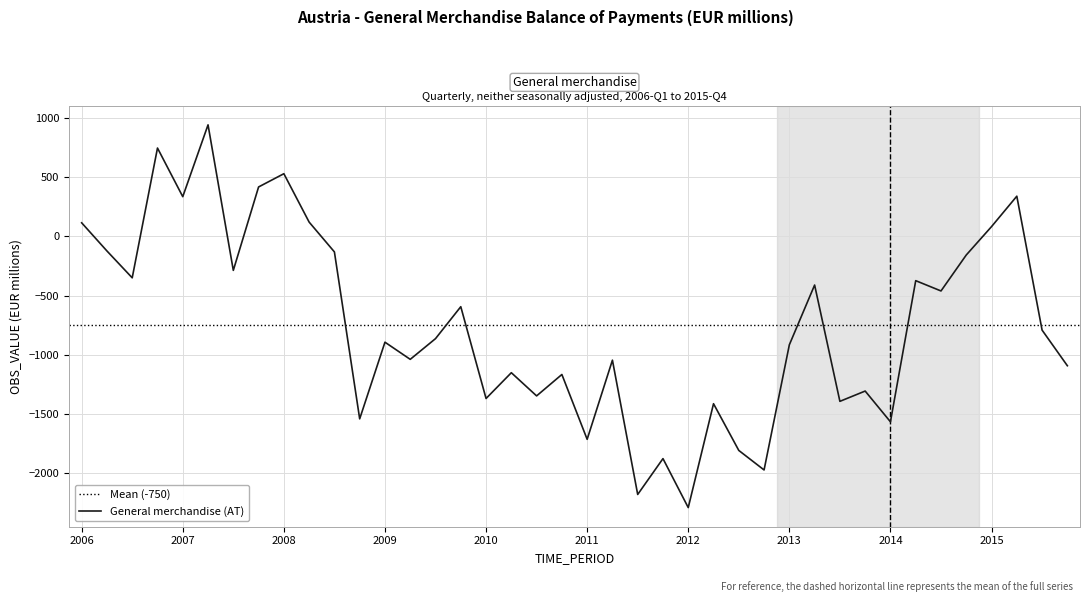

Where is the first local maximum?

2006-Q4